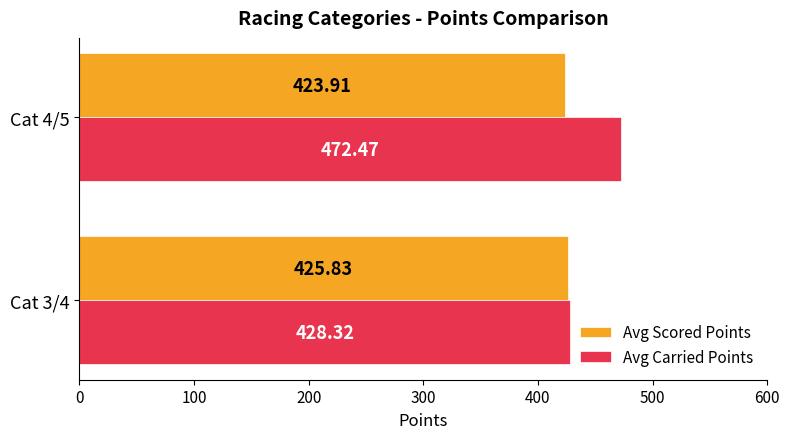

List the series in order of their peak value, lowest first.

Avg Scored Points, Avg Carried Points